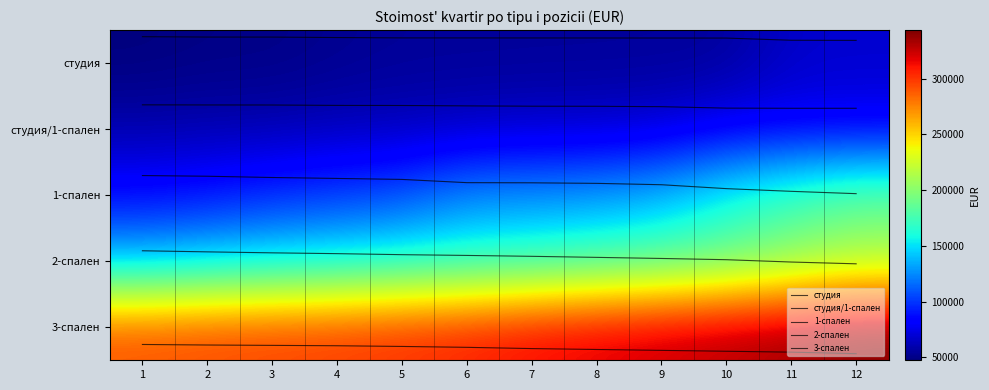

List the labels in order of 3-спален value, smallest first.

1, 2, 3, 4, 5, 6, 7, 8, 9, 10, 11, 12